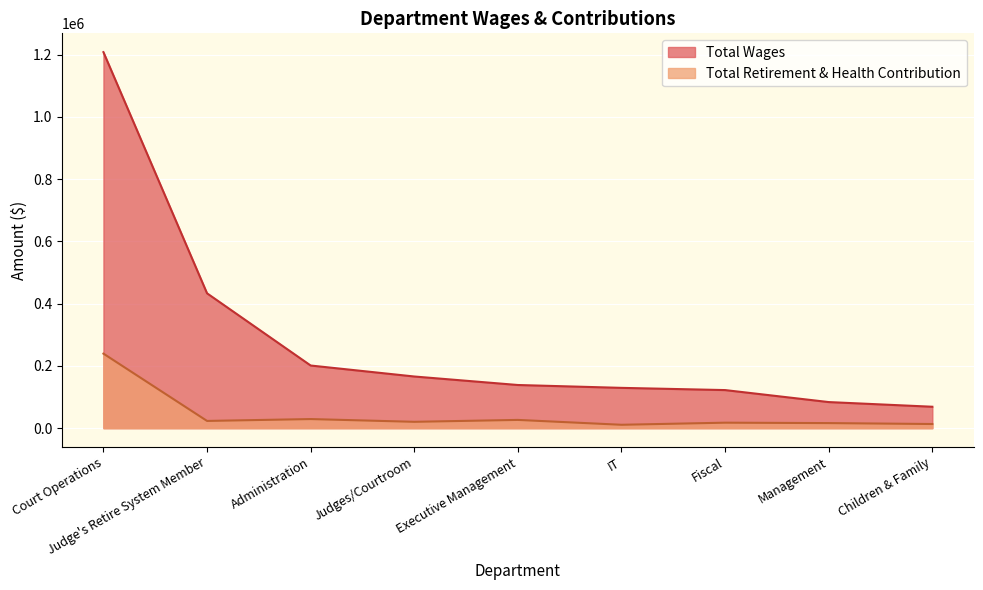

What is the maximum value for Total Wages?

1207845